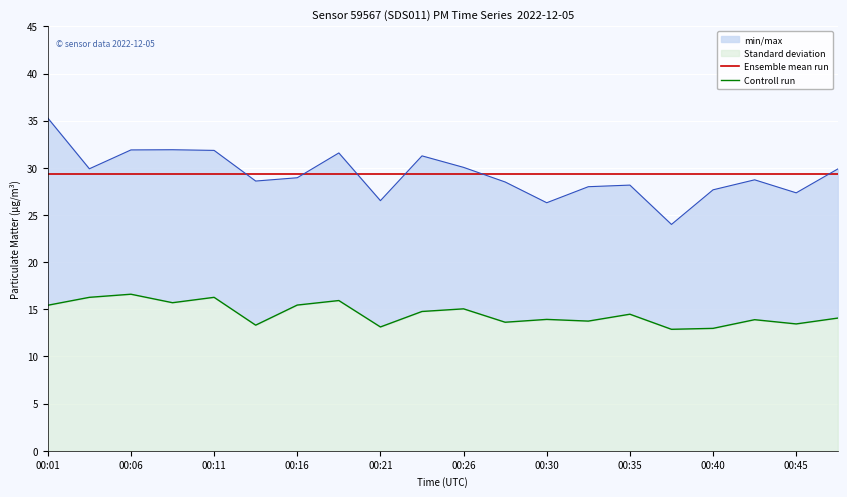

What is the value of the Ensemble mean run point at the 19th from the left?

29.3